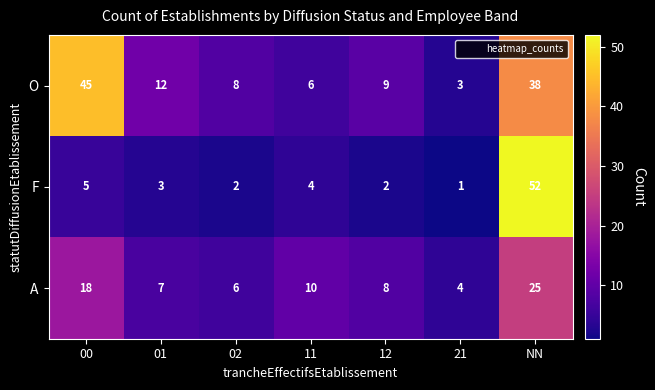

The F series shows 77 at NN. True or false?

False